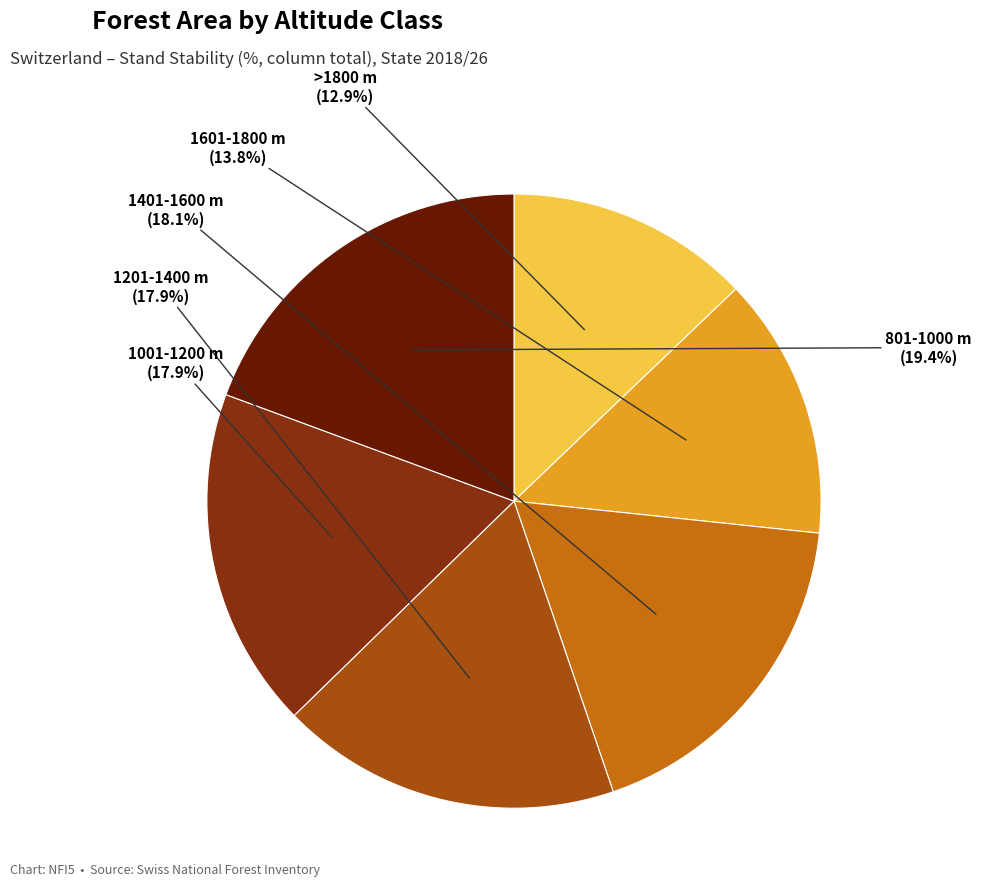

Is there any slice that represents more than half of the pie?

No